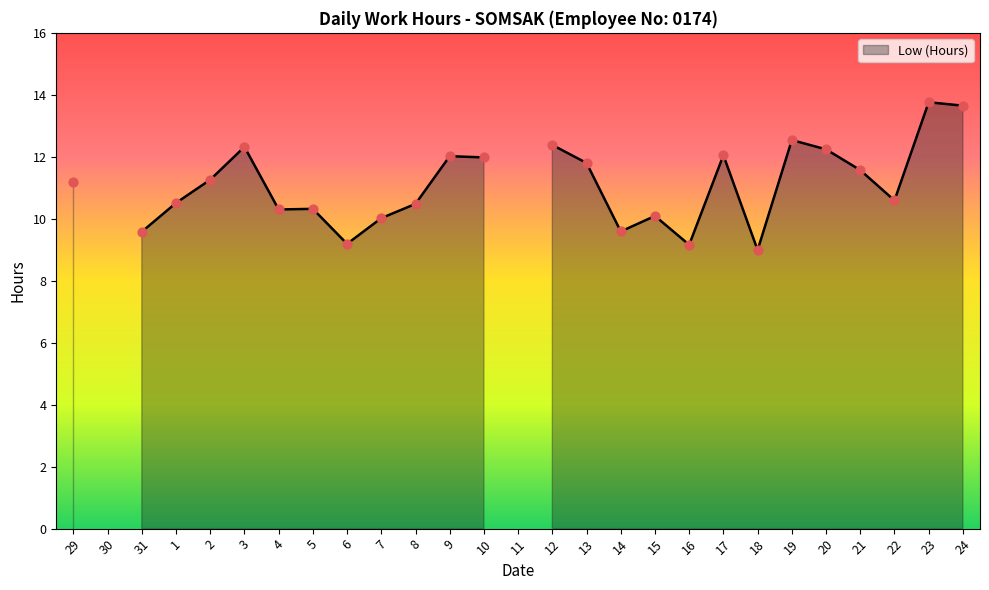

What is the ratio of the value at 14 to the value at 5?

0.9